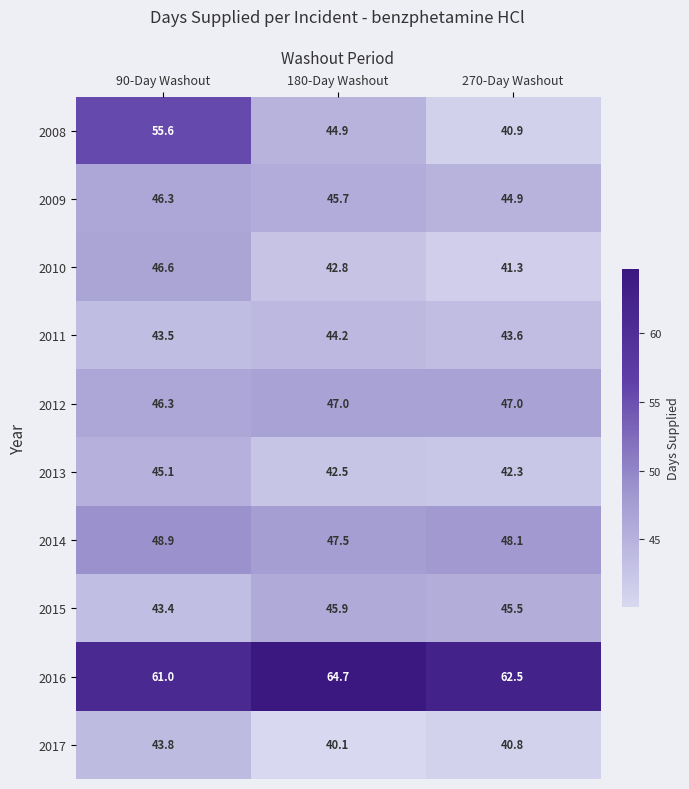

Reading left to right, extract all data points from this chart.

2008: 90-Day Washout=55.6	180-Day Washout=44.9	270-Day Washout=40.9
2009: 90-Day Washout=46.3	180-Day Washout=45.7	270-Day Washout=44.9
2010: 90-Day Washout=46.6	180-Day Washout=42.8	270-Day Washout=41.3
2011: 90-Day Washout=43.5	180-Day Washout=44.2	270-Day Washout=43.6
2012: 90-Day Washout=46.3	180-Day Washout=47.0	270-Day Washout=47.0
2013: 90-Day Washout=45.1	180-Day Washout=42.5	270-Day Washout=42.3
2014: 90-Day Washout=48.9	180-Day Washout=47.5	270-Day Washout=48.1
2015: 90-Day Washout=43.4	180-Day Washout=45.9	270-Day Washout=45.5
2016: 90-Day Washout=61.0	180-Day Washout=64.7	270-Day Washout=62.5
2017: 90-Day Washout=43.8	180-Day Washout=40.1	270-Day Washout=40.8